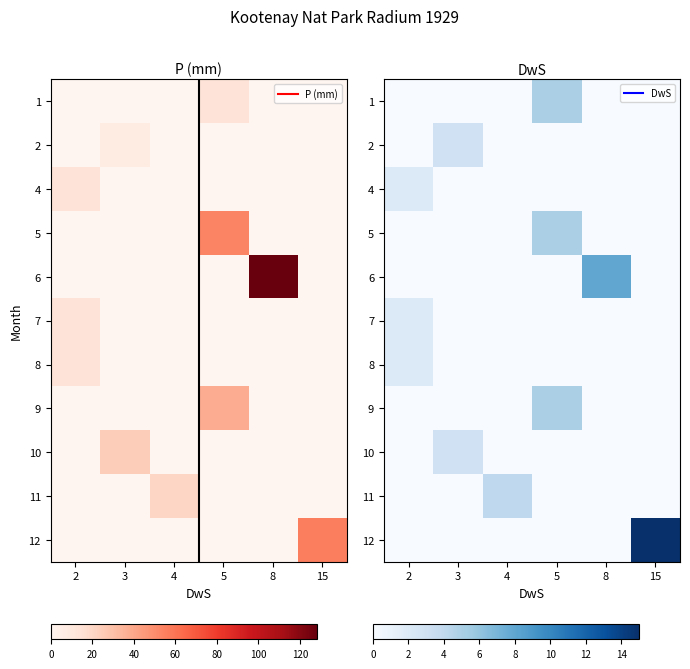

Is the value of 8 at 3 greater than the value of 11 at 3?

No